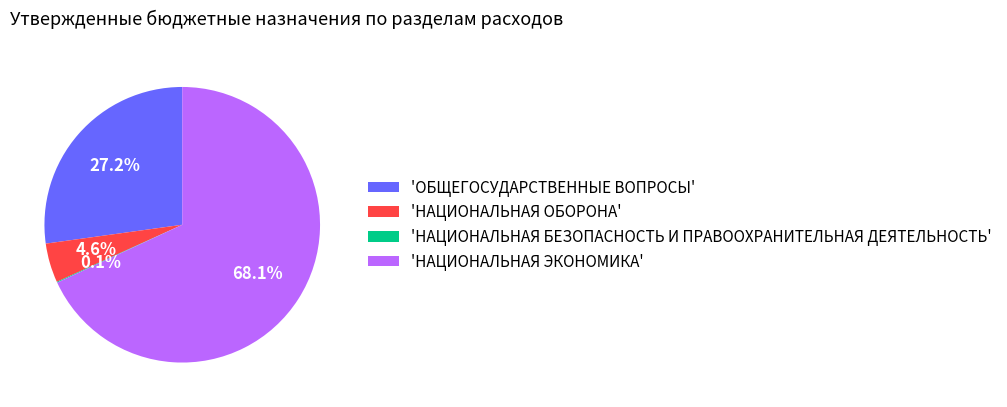

To the nearest percent, what is the average slice percentage?

25%